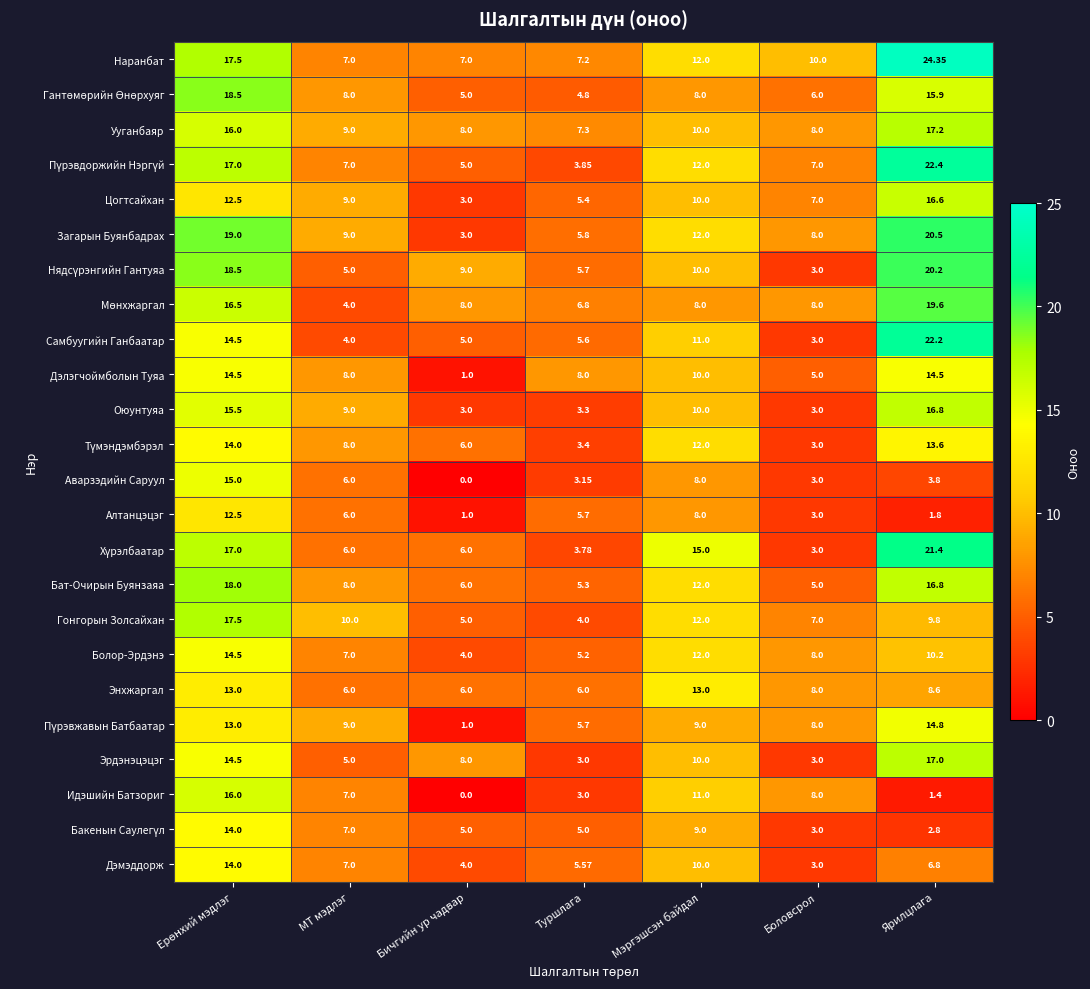

Which series has the largest range (max minus min)?

Самбуугийн Ганбаатар